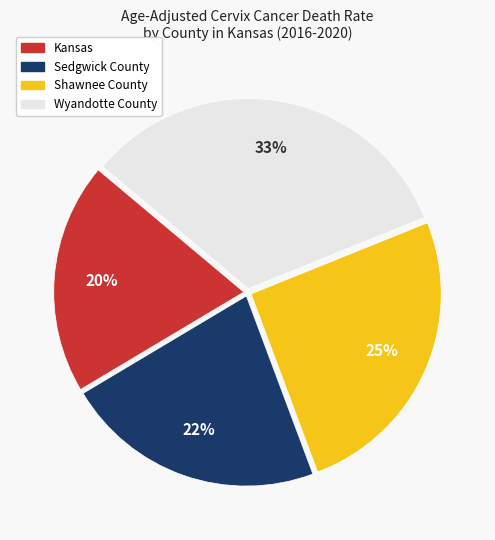

Combined, do Wyandotte County and Shawnee County account for over 50%?

Yes